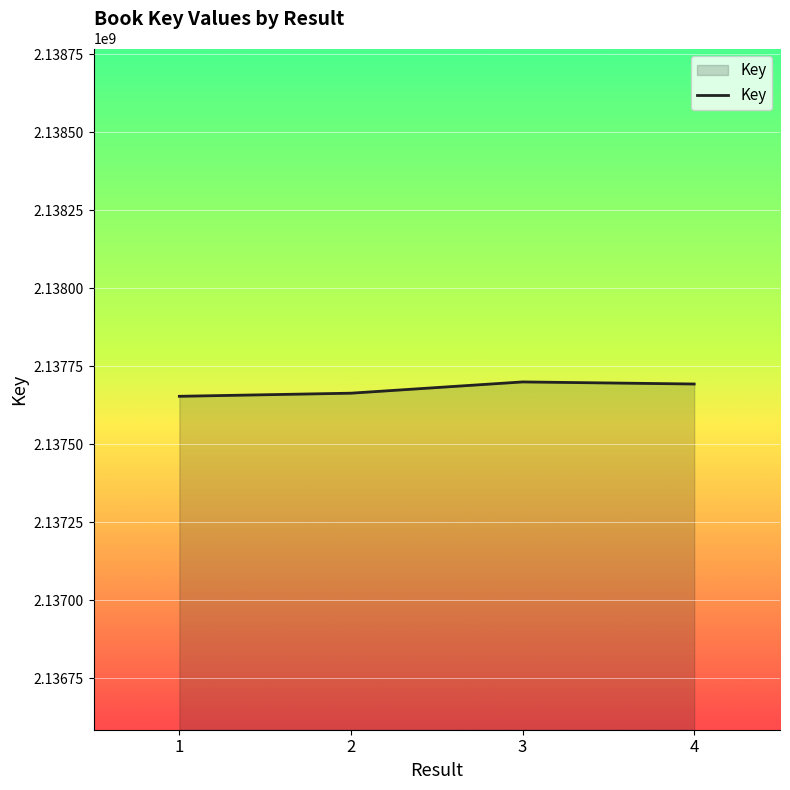

What is the minimum value shown in the chart?

2137653338